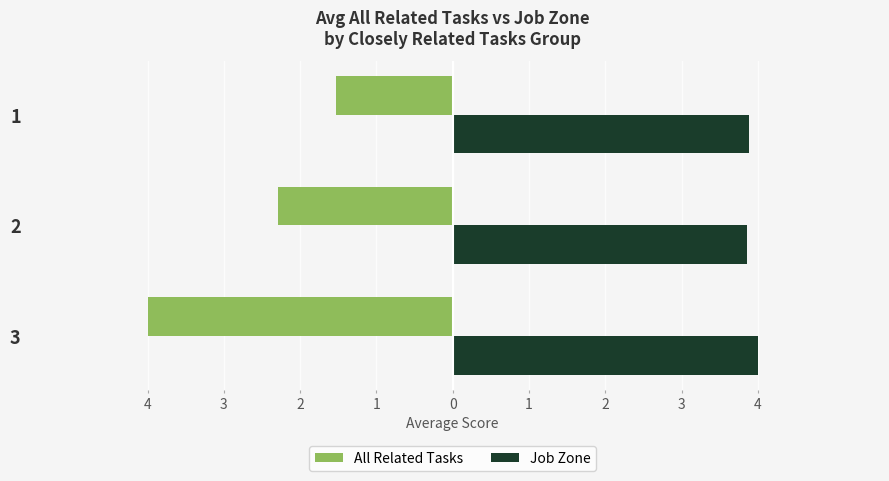

List the series in order of their overall mean, highest first.

Job Zone, All Related Tasks